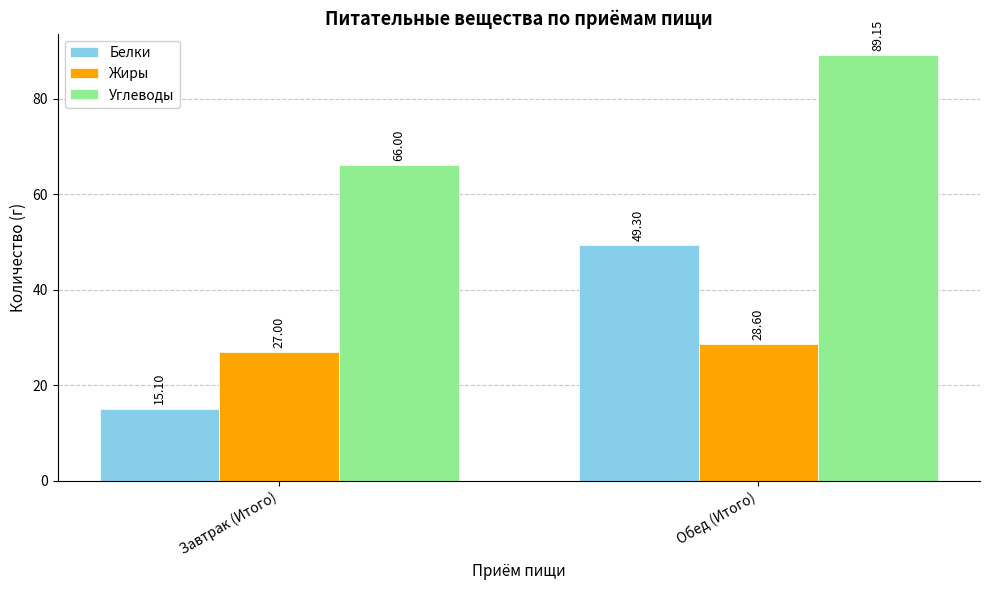

What are all the series names shown in the legend?

Белки, Жиры, Углеводы